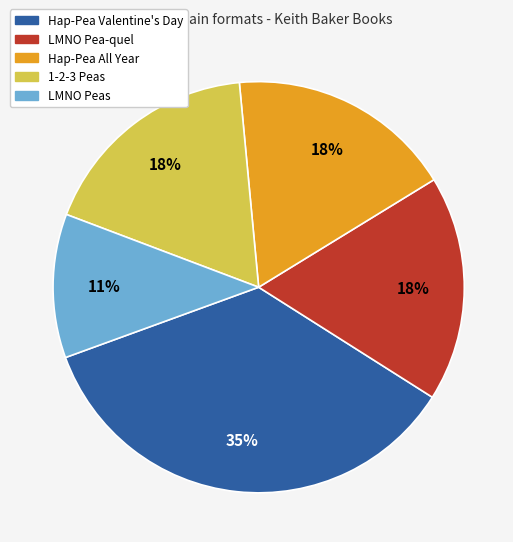

Which slice is the largest?

Hap-Pea Valentine's Day